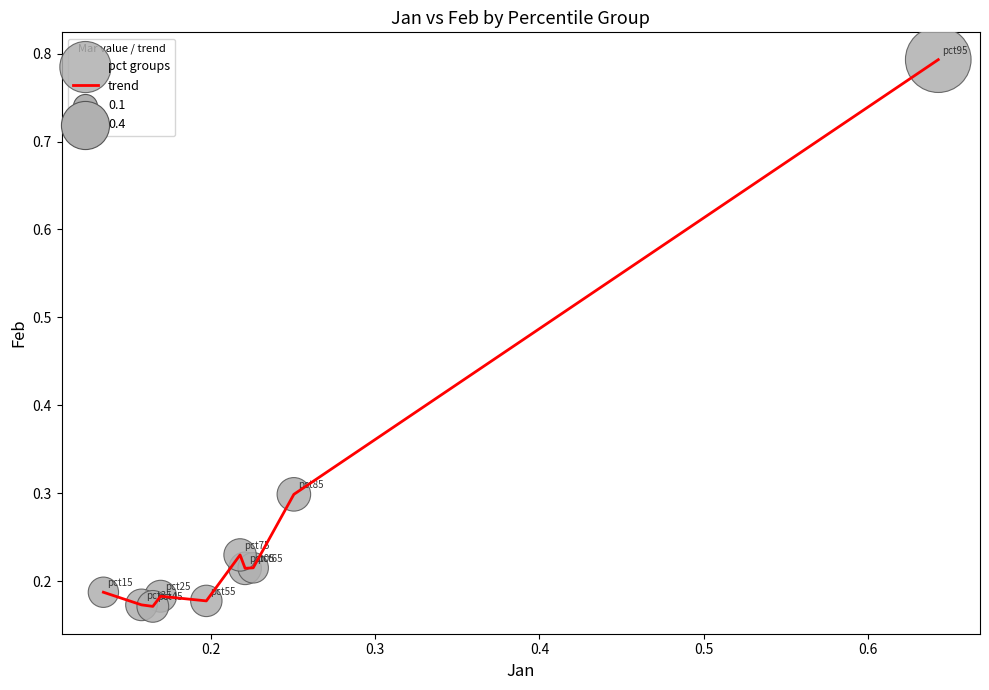

What is the difference between the maximum and minimum values?

0.6